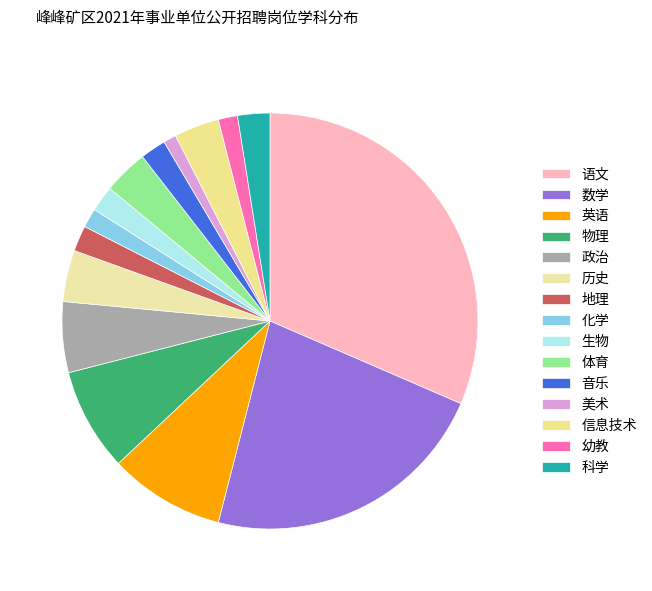

What is the smallest slice in the pie chart?

美术